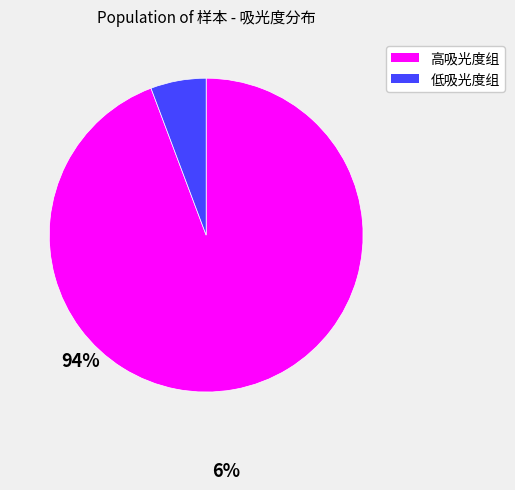

Count the number of slices in the pie.

2